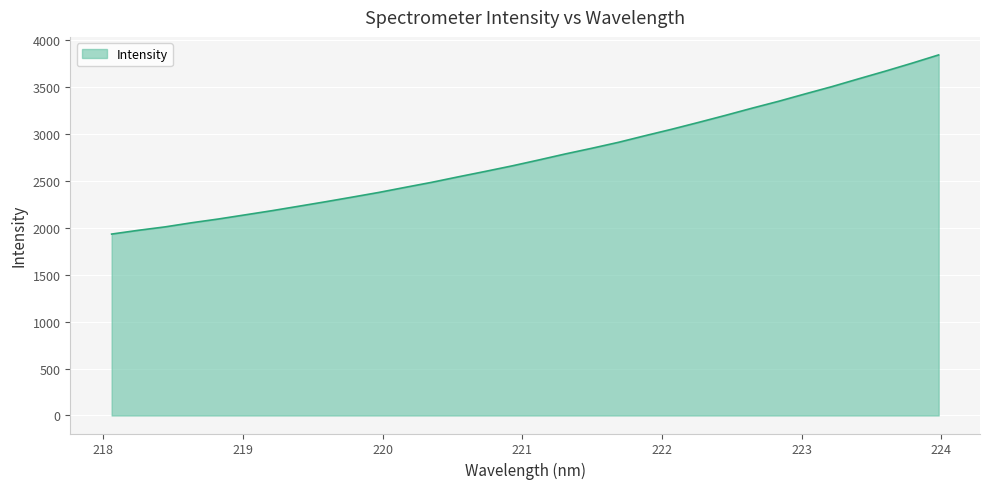

How many lines are shown in the chart?

1